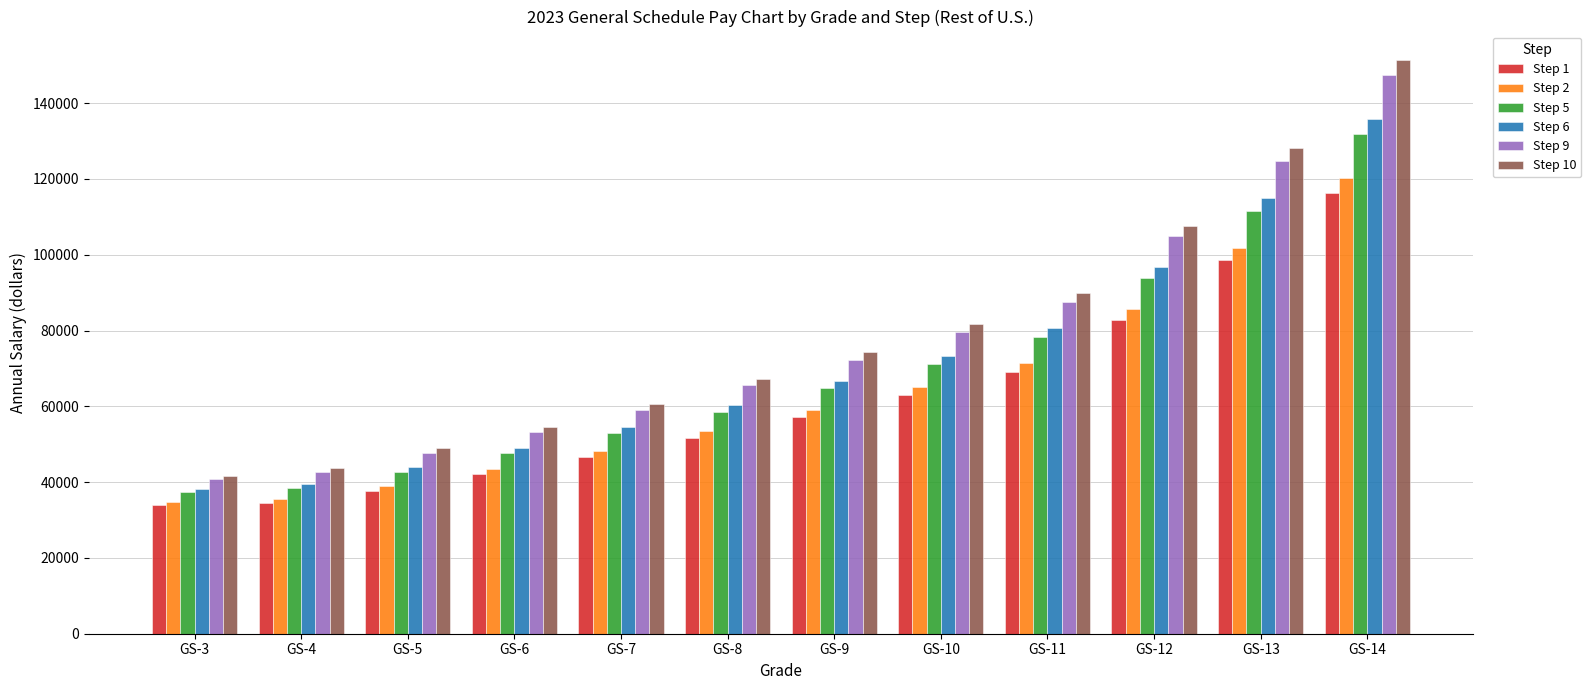

The Step 9 series shows 75385 at GS-6. True or false?

False